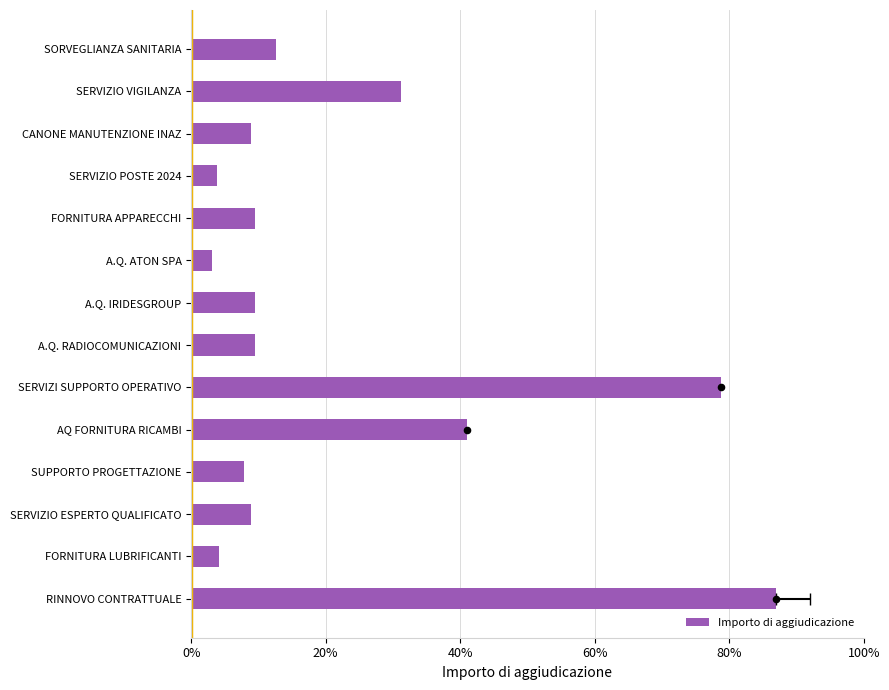

What is the ratio of the value at A.Q. IRIDESGROUP to the value at SERVIZI SUPPORTO OPERATIVO?

0.1